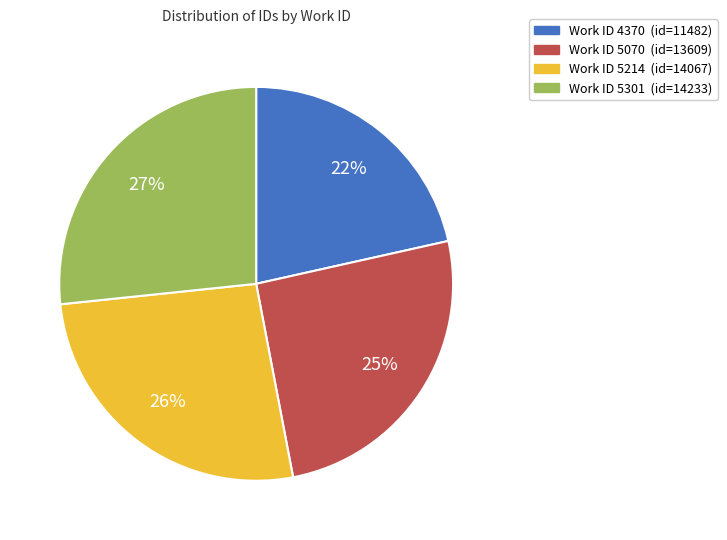

To the nearest percent, what is the average slice percentage?

25%